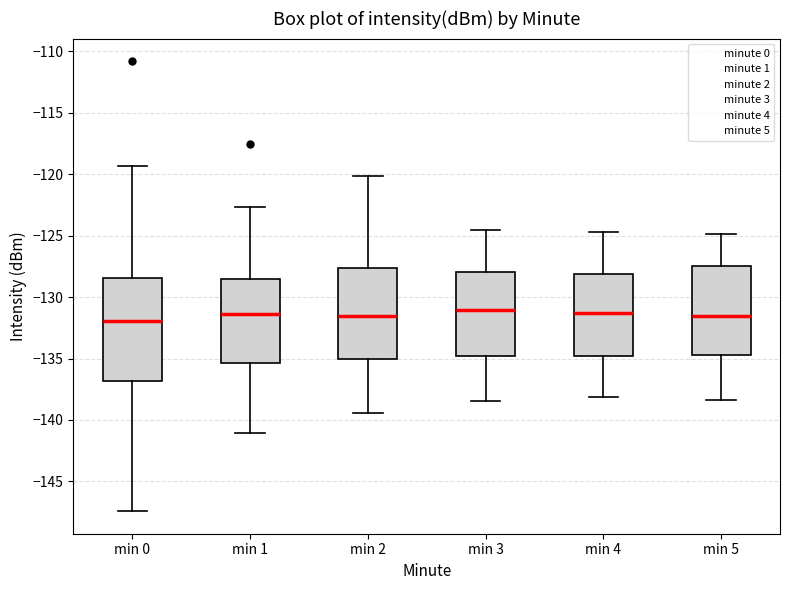

Reading left to right, transcribe this box plot: for each box, give where its median line is, the range the box spans, and where its two whiskers end, as read against the y-axis. The values are not printed on the chart, so give them approximately, as read against the axis.

min 0: median -132.0, box -137.0 to -128.5, whiskers -147.5 to -119.5
min 1: median -131.5, box -135.5 to -128.5, whiskers -141.0 to -122.5
min 2: median -131.5, box -135.0 to -127.5, whiskers -139.5 to -120.0
min 3: median -131.0, box -135.0 to -128.0, whiskers -138.5 to -124.5
min 4: median -131.5, box -135.0 to -128.0, whiskers -138.0 to -124.5
min 5: median -131.5, box -134.5 to -127.5, whiskers -138.5 to -125.0